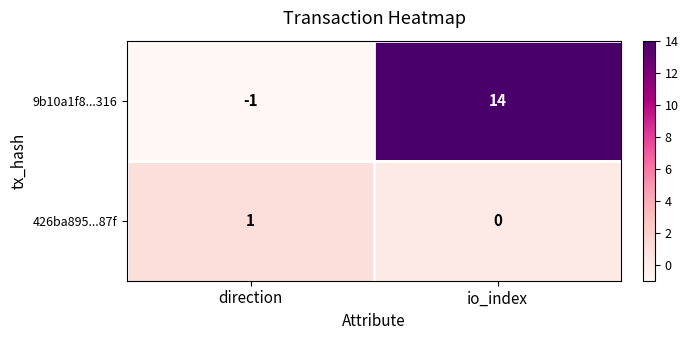

Reading left to right, transcribe all the data shown in this chart.

9b10a1f8...316: -1	14
426ba895...87f: 1	0